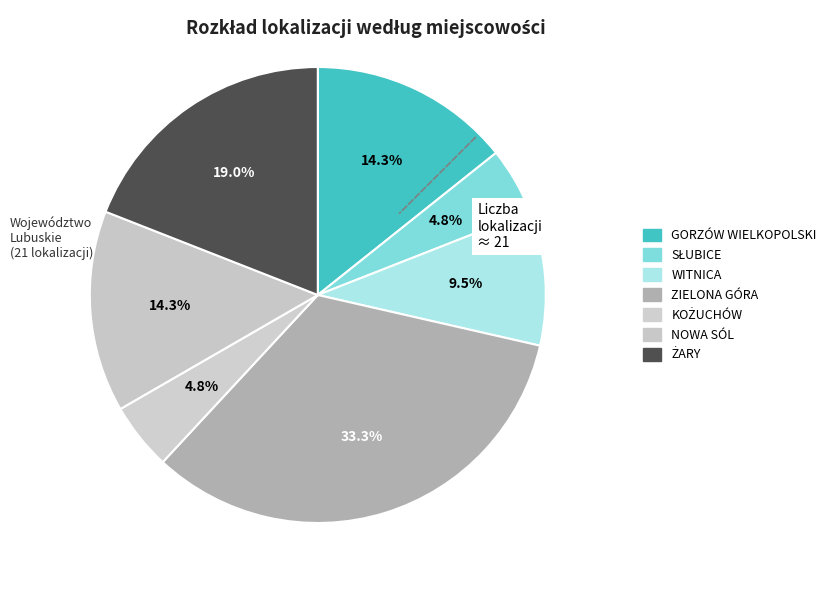

True or false: ZIELONA GÓRA accounts for 33% of the total.

True